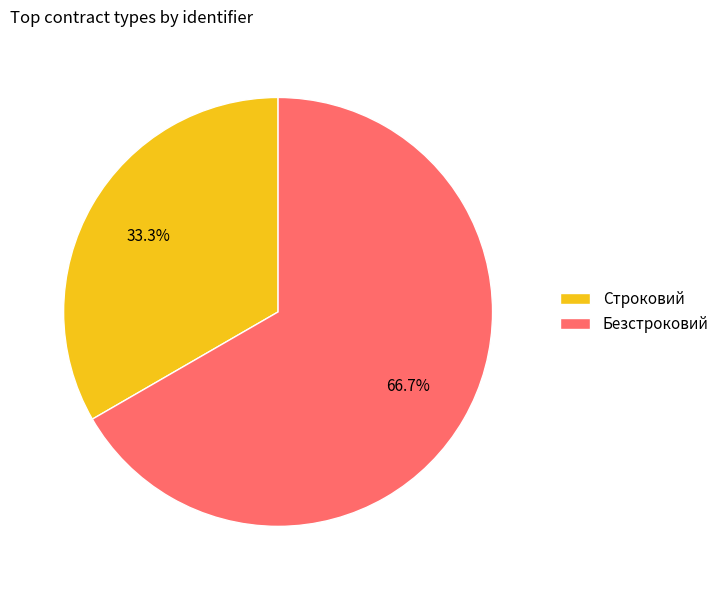

Combined, do Безстроковий and Строковий account for over 50%?

Yes